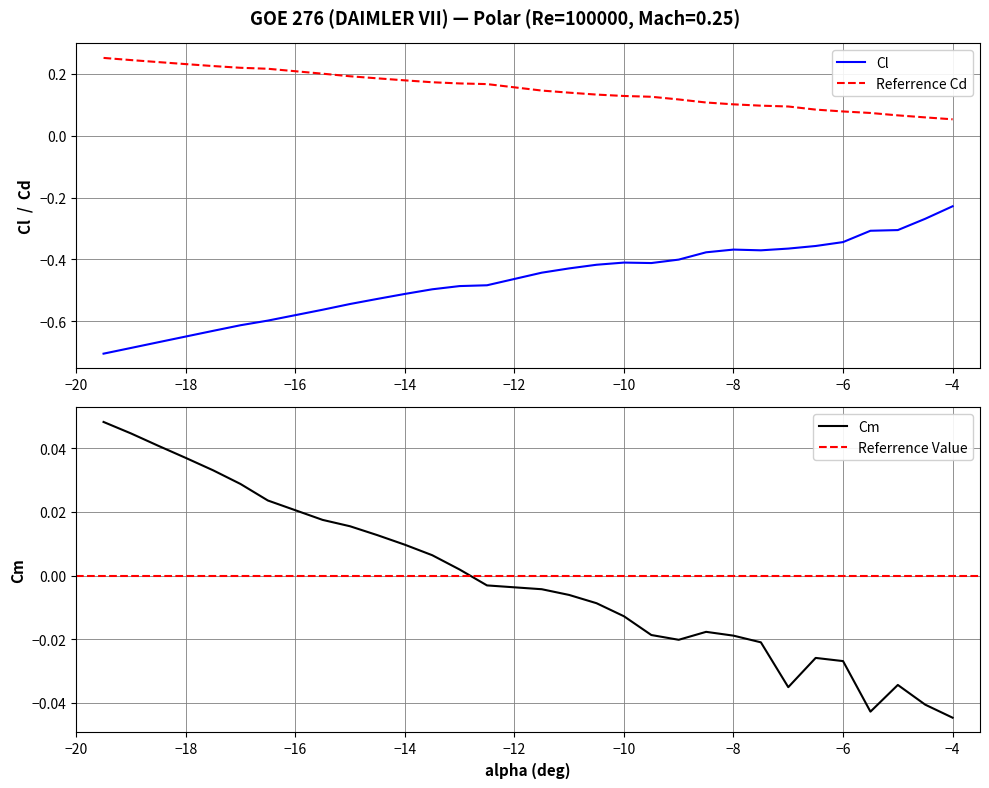

Does the chart have visible grid lines?

Yes